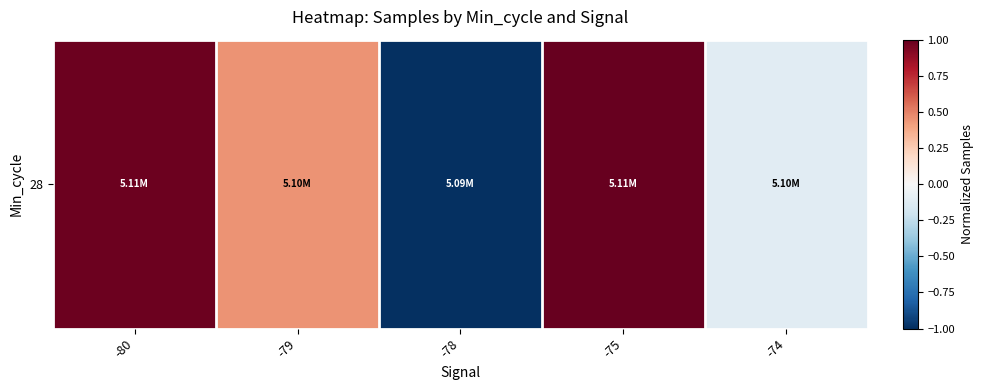

What is the sum of all values?

1.3